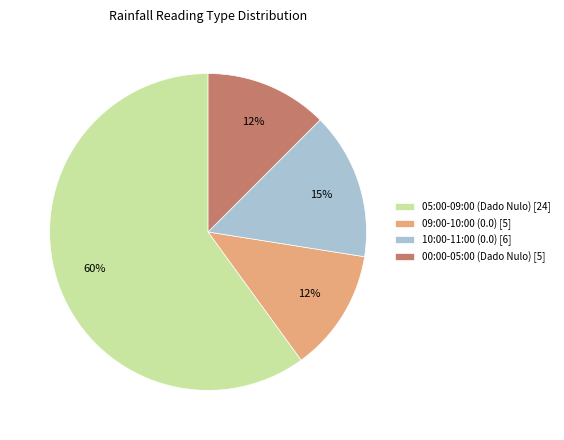

Which category has the biggest portion of the pie?

05:00-09:00 (Dado Nulo) [24]